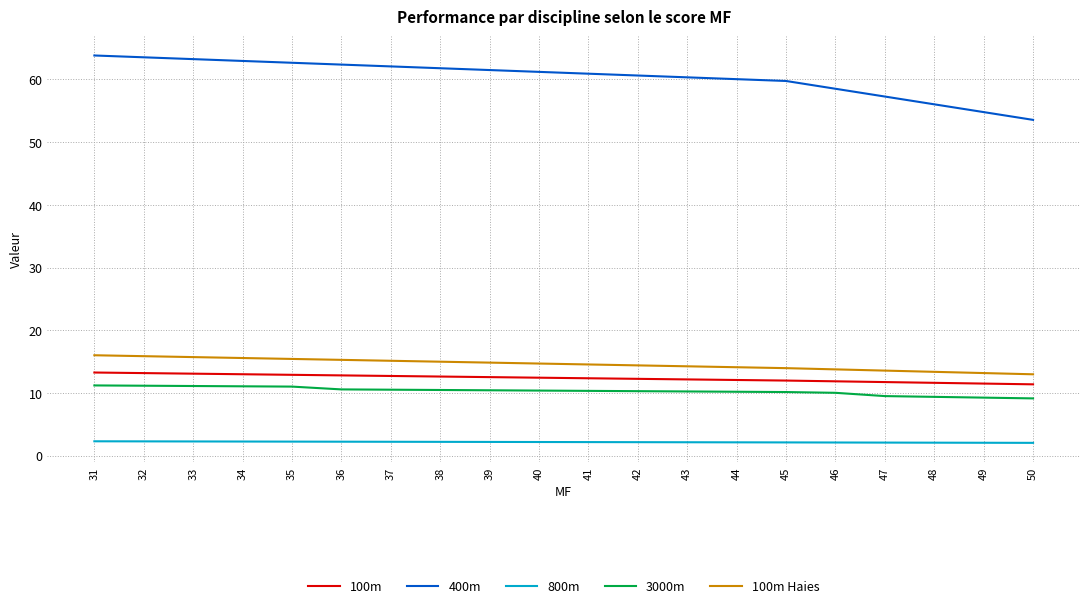

Is it true that 3000m equals 4.2 at 50?

False